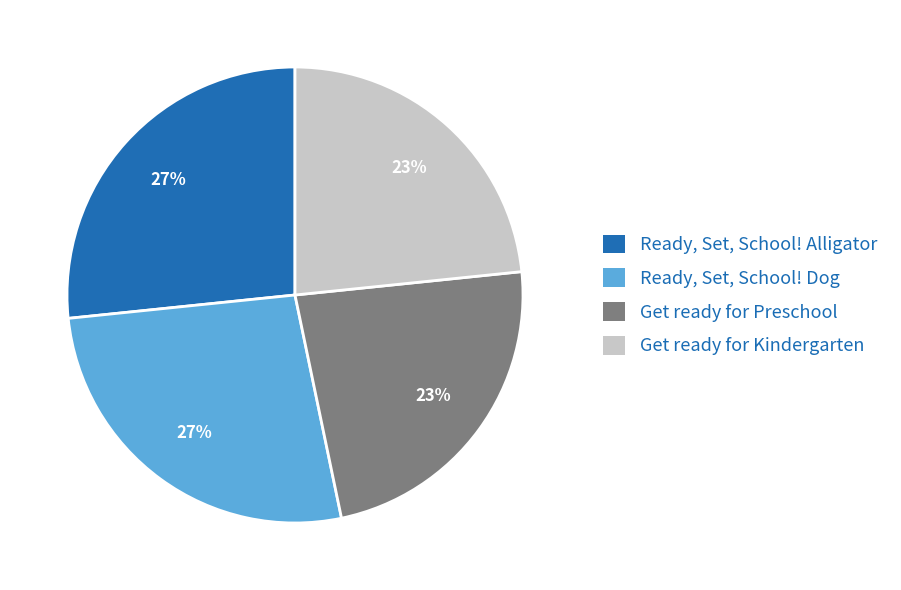

Which has a higher value, Get ready for Preschool or Ready, Set, School! Dog?

Ready, Set, School! Dog